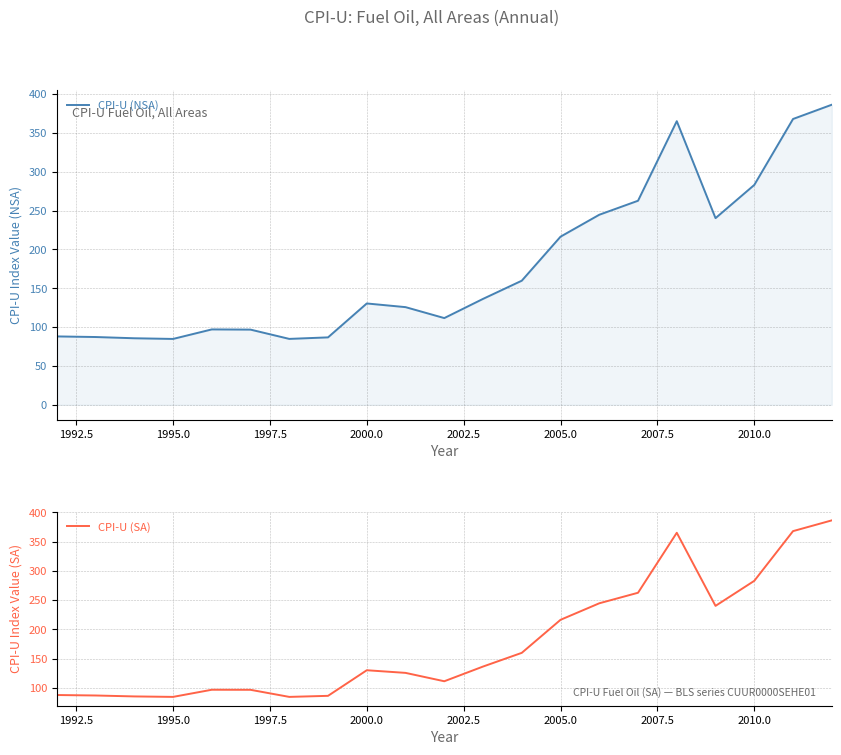

Reading left to right, list all the values displayed in this chart.

CPI-U (NSA): 88.0	87.2	85.6	84.8	97.0	96.8	84.8	86.8	130.4	125.7	111.6	136.3	159.7	216.4	244.6	262.6	365.0	240.2	282.9	367.8	386.2
CPI-U (SA): 88.0	87.2	85.6	84.8	97.0	96.9	84.8	86.6	130.3	125.8	111.5	136.6	160.0	216.4	244.6	262.6	365.0	240.2	282.9	367.8	386.2